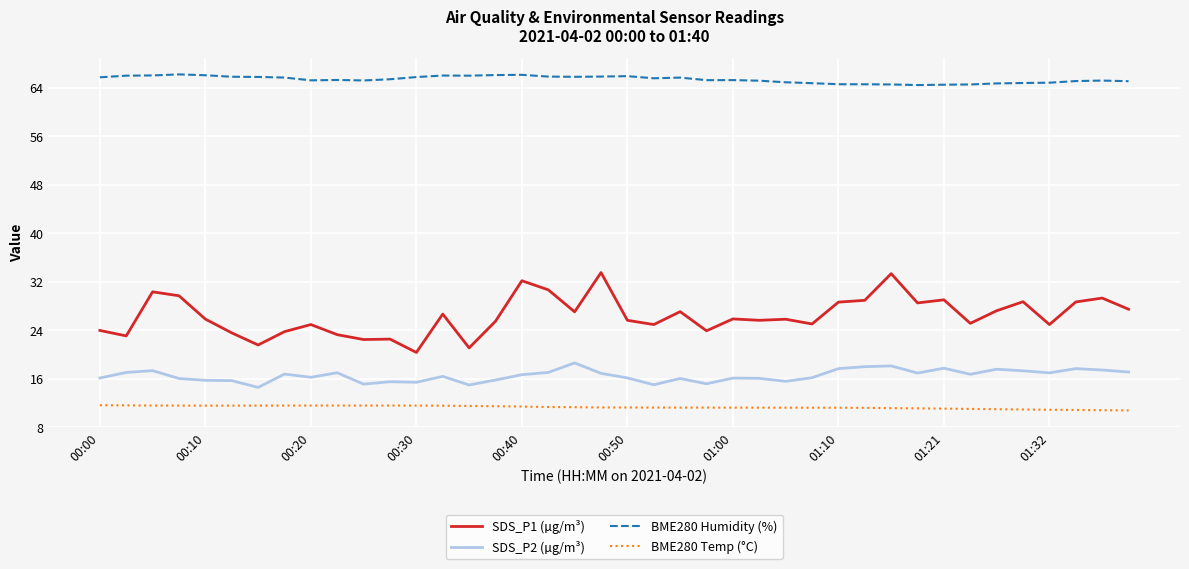

True or false: SDS_P2 (µg/m³) and SDS_P1 (µg/m³) cross at least once.

False